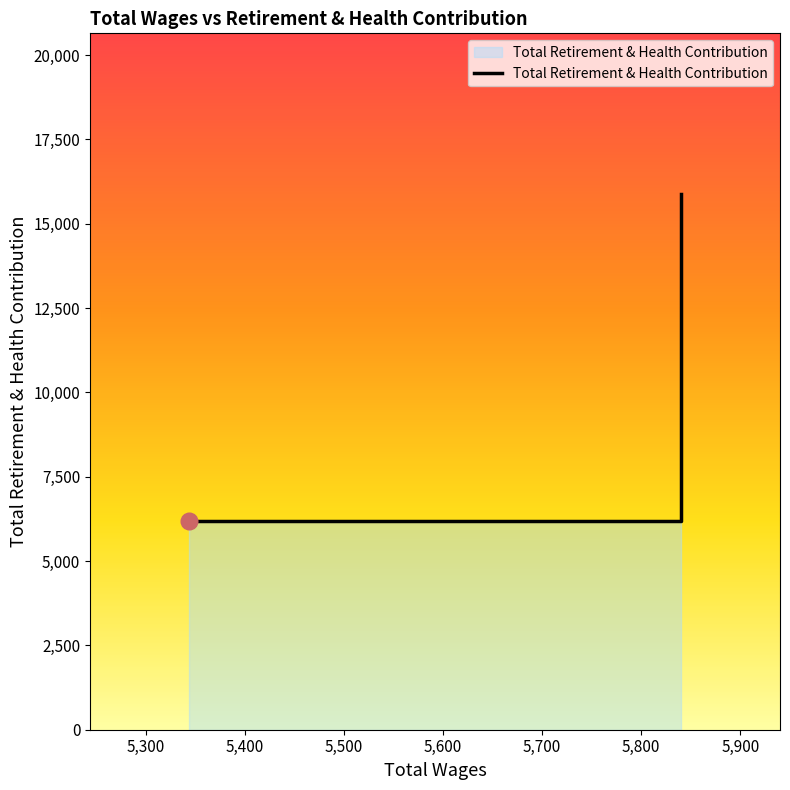

What is the sum of all values?

51719